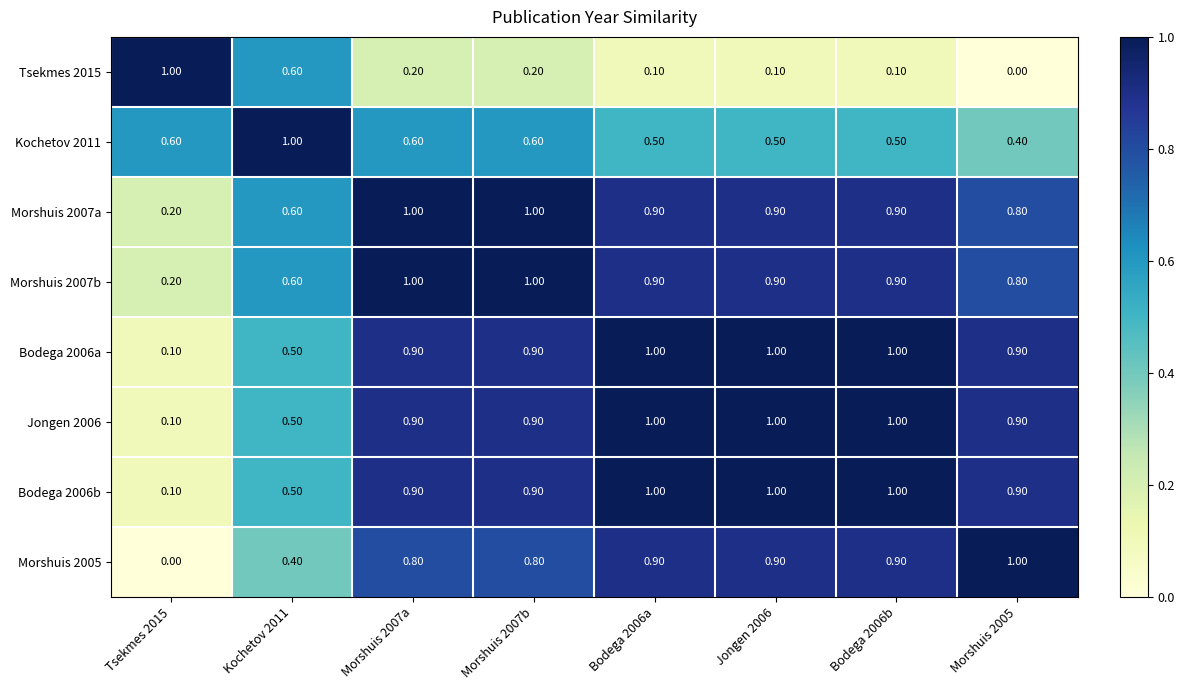

What is the difference between the maximum and minimum values in the Morshuis 2007b series?

0.8